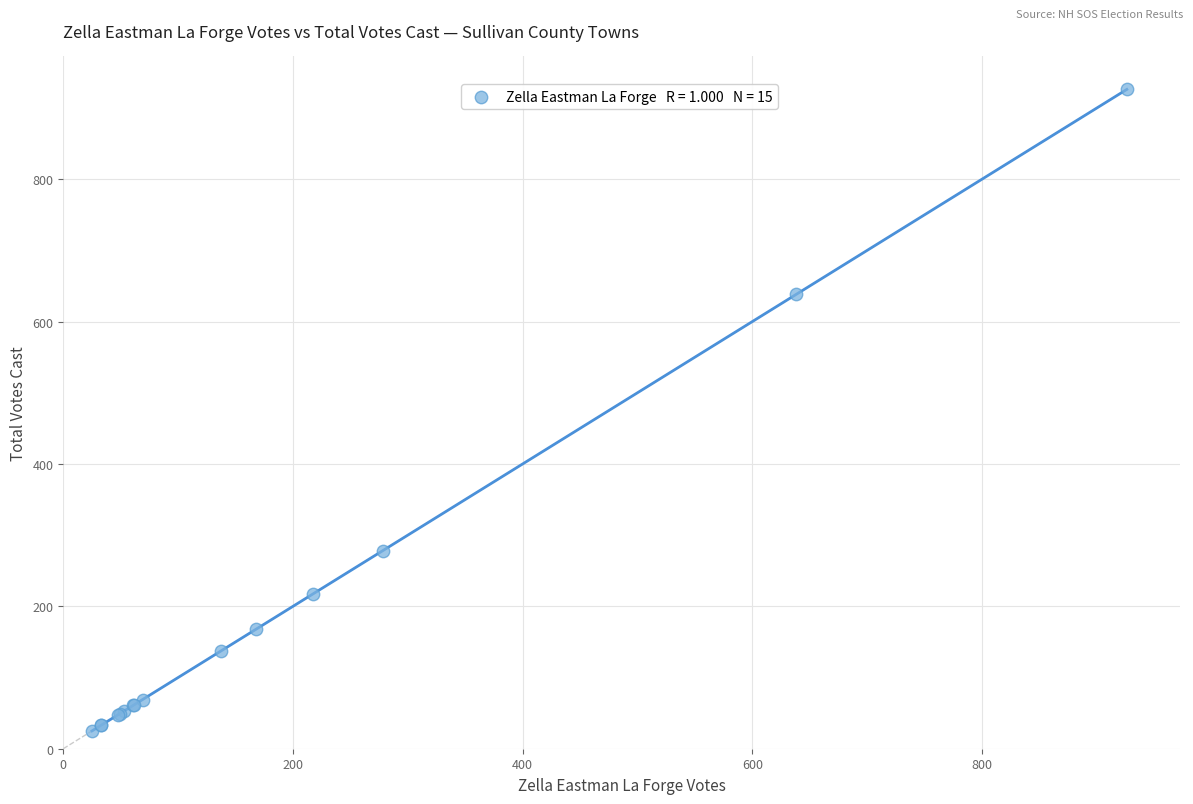

What Y value in the scatter plot is closest to 475?

638